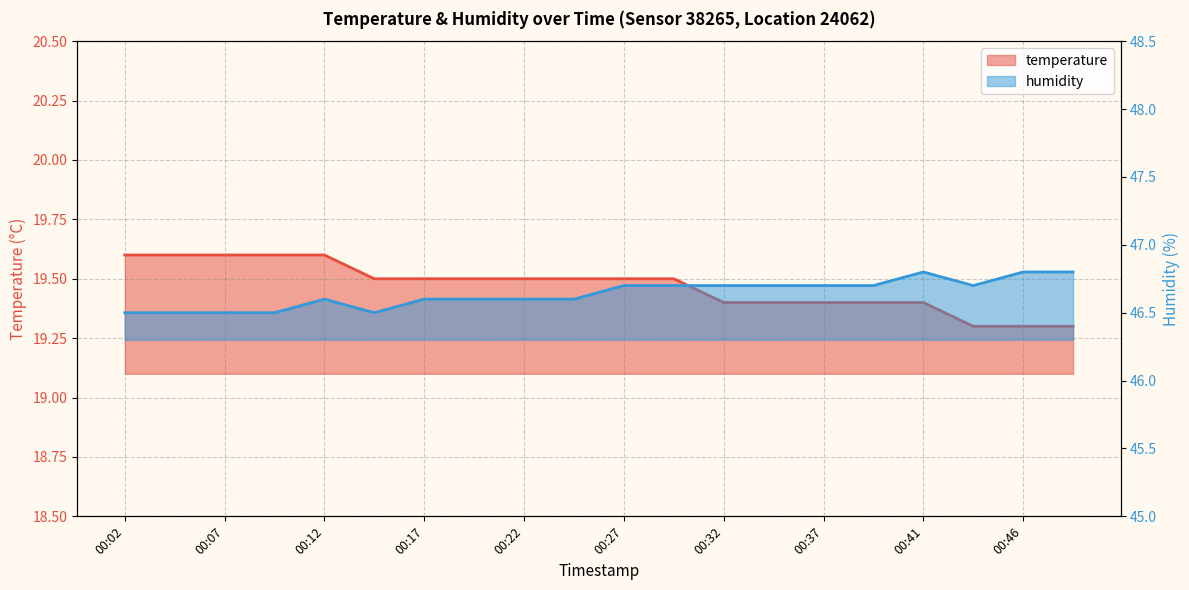

Is it true that humidity equals 46.6 at 00:12?

True